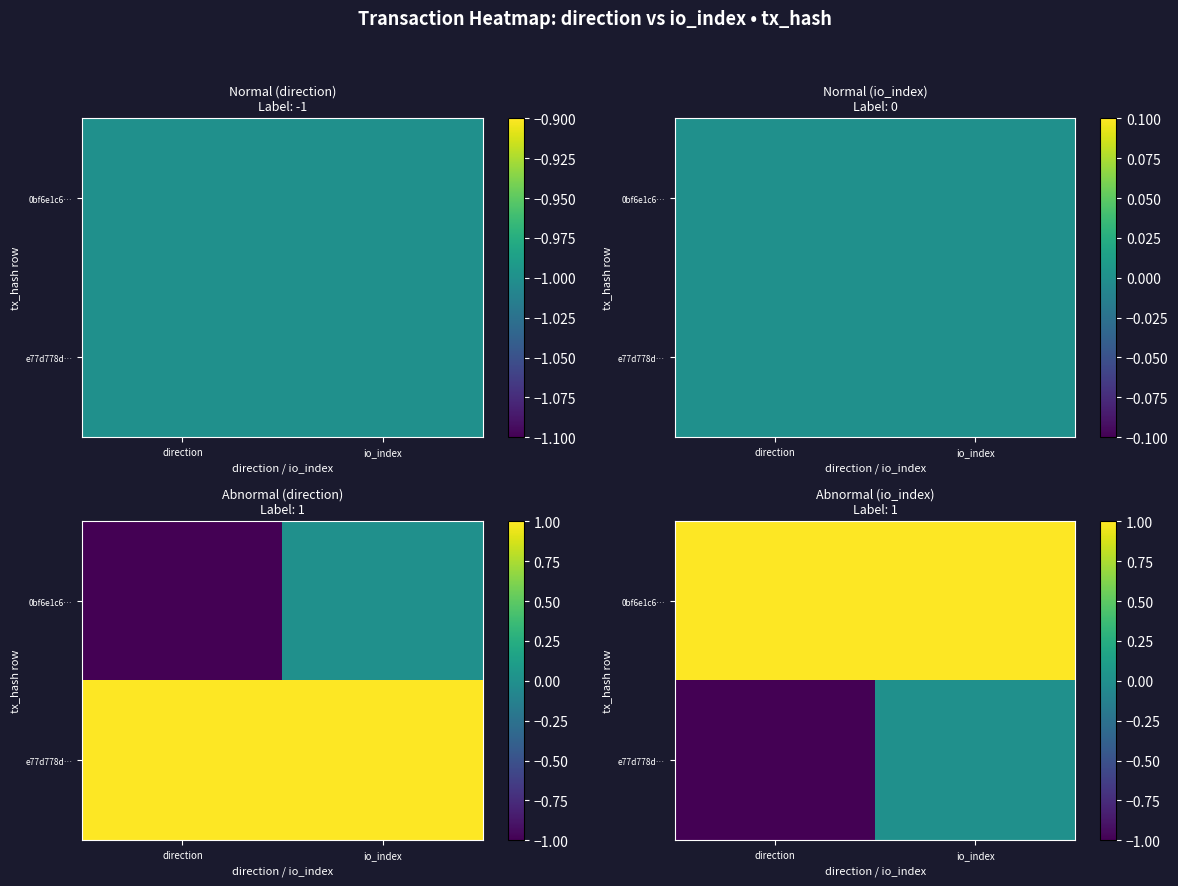

How many values in the e77d778d… series are below 0?

1